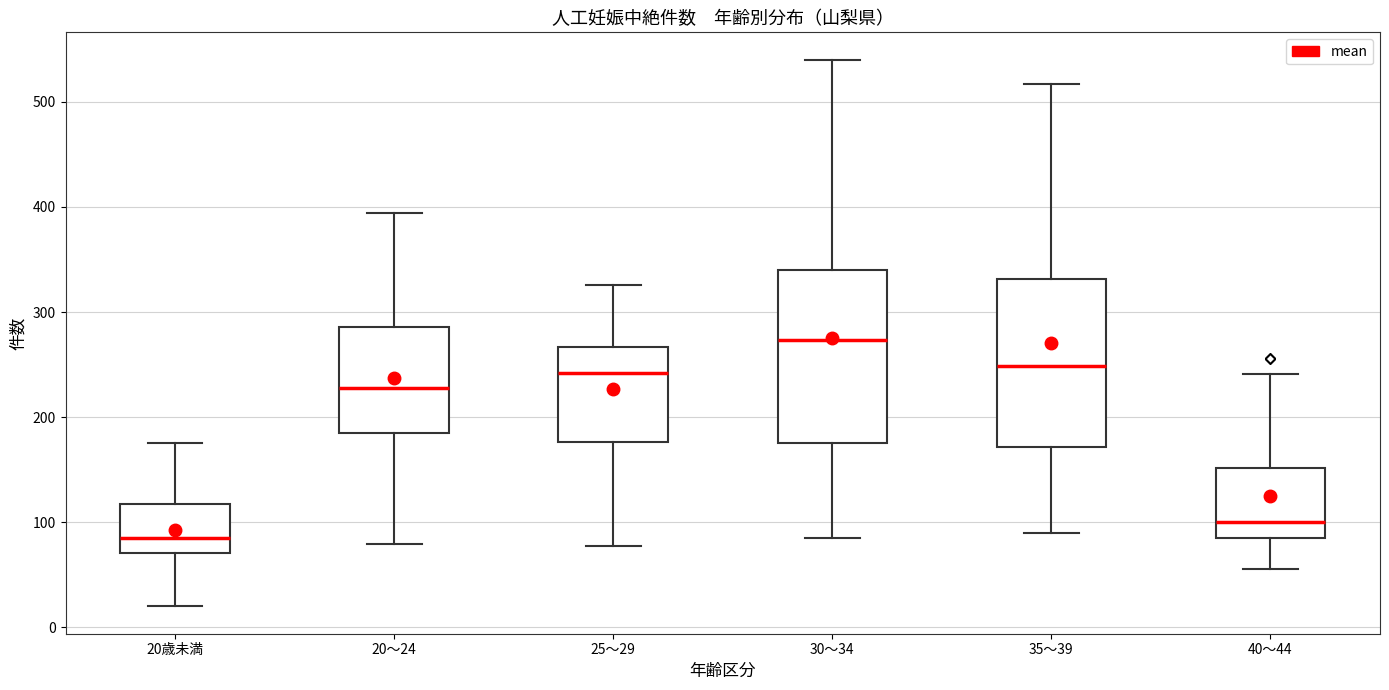

Reading left to right, read every box against the y-axis: the position of its median line, the range the box covers, and the ends of its whiskers. The values are not printed on the chart, so give them approximately, as read against the axis.

20歳未満: median 90, box 70 to 120, whiskers 20 to 180
20～24: median 230, box 180 to 290, whiskers 80 to 390
25～29: median 240, box 180 to 270, whiskers 80 to 330
30～34: median 270, box 180 to 340, whiskers 90 to 540
35～39: median 250, box 170 to 330, whiskers 90 to 520
40～44: median 100, box 90 to 150, whiskers 60 to 240